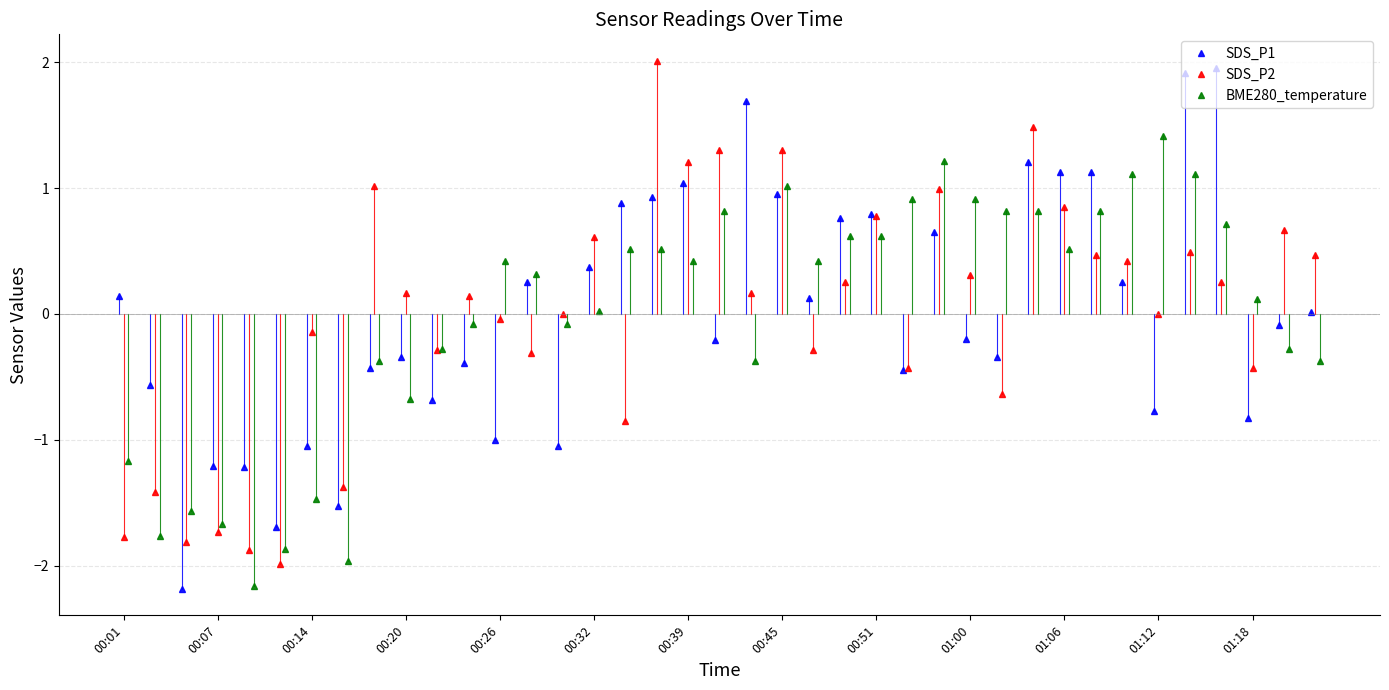

True or false: SDS_P2 has more than 0 interior local peaks.

True